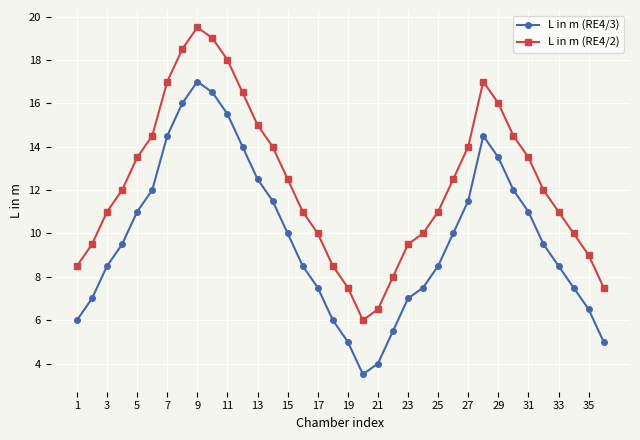

What is the minimum value shown in the chart?

3.5